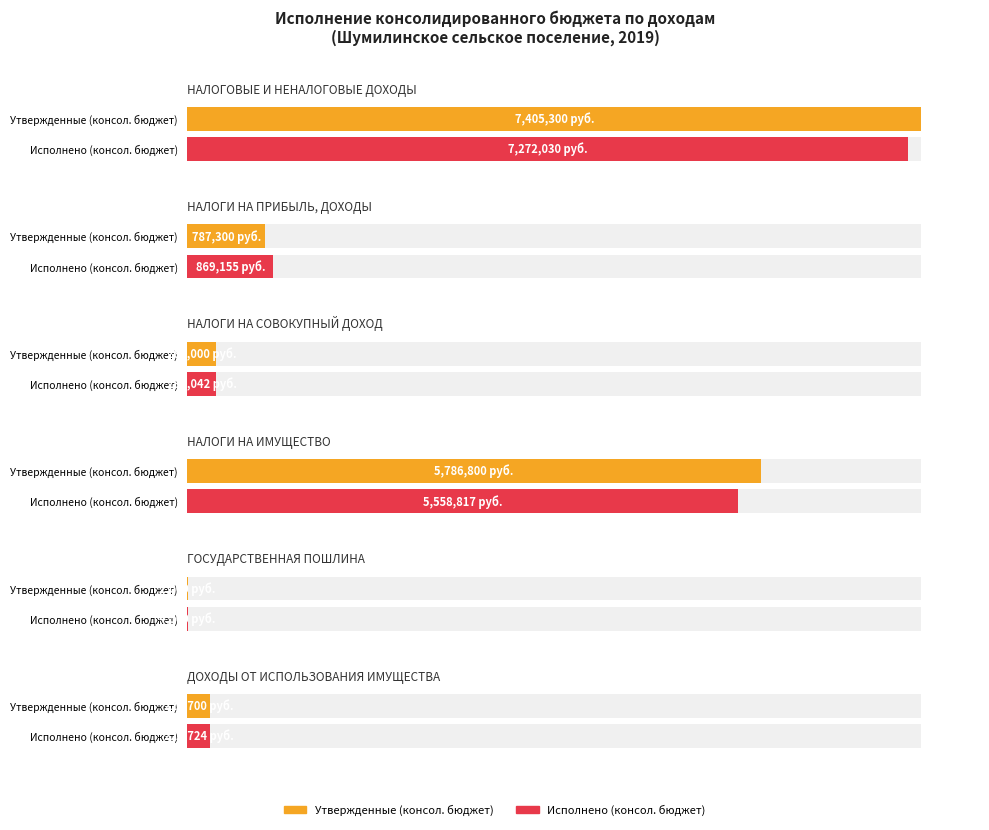

At which category does the chart reach its peak across all series?

НАЛОГОВЫЕ И НЕНАЛОГОВЫЕ ДОХОДЫ